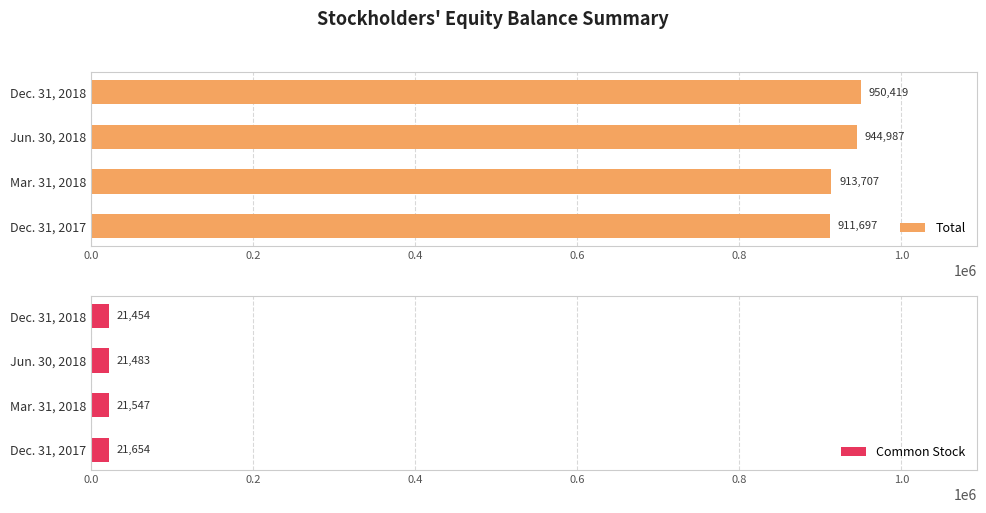

What is the highest value of the Total series?

950419